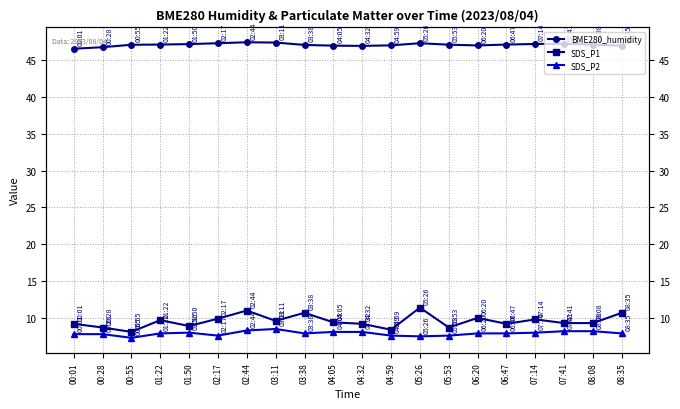

True or false: SDS_P1 has a value of 9.7 at 01:22.

True